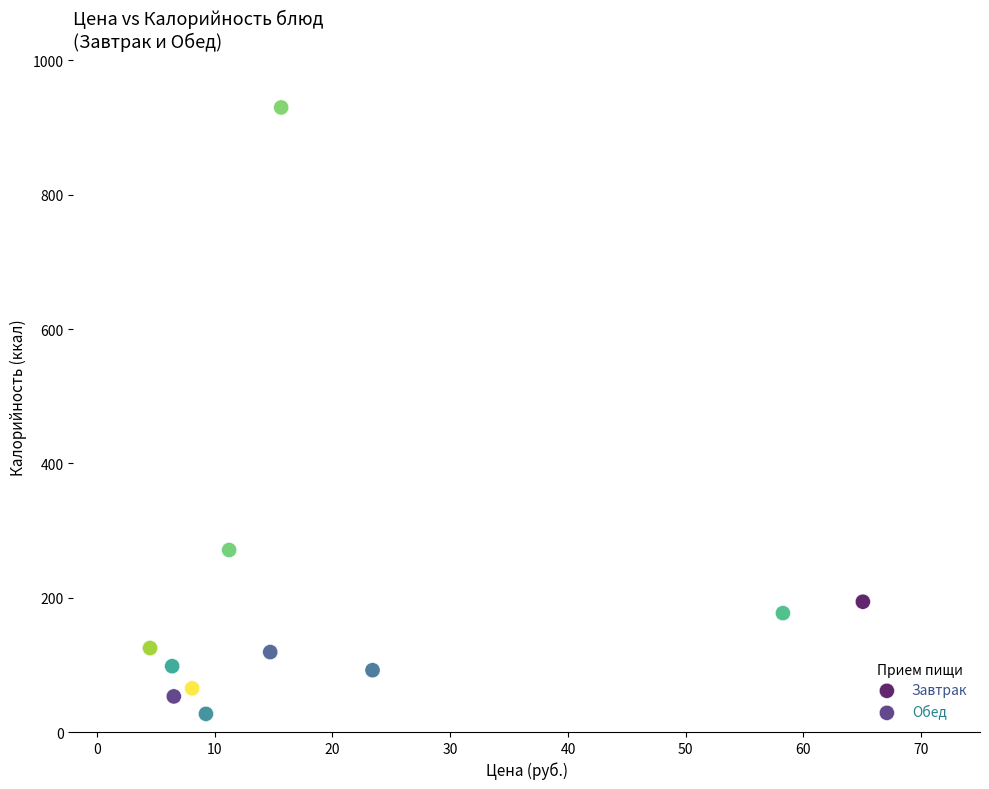

Which series reaches the maximum Y coordinate?

Обед